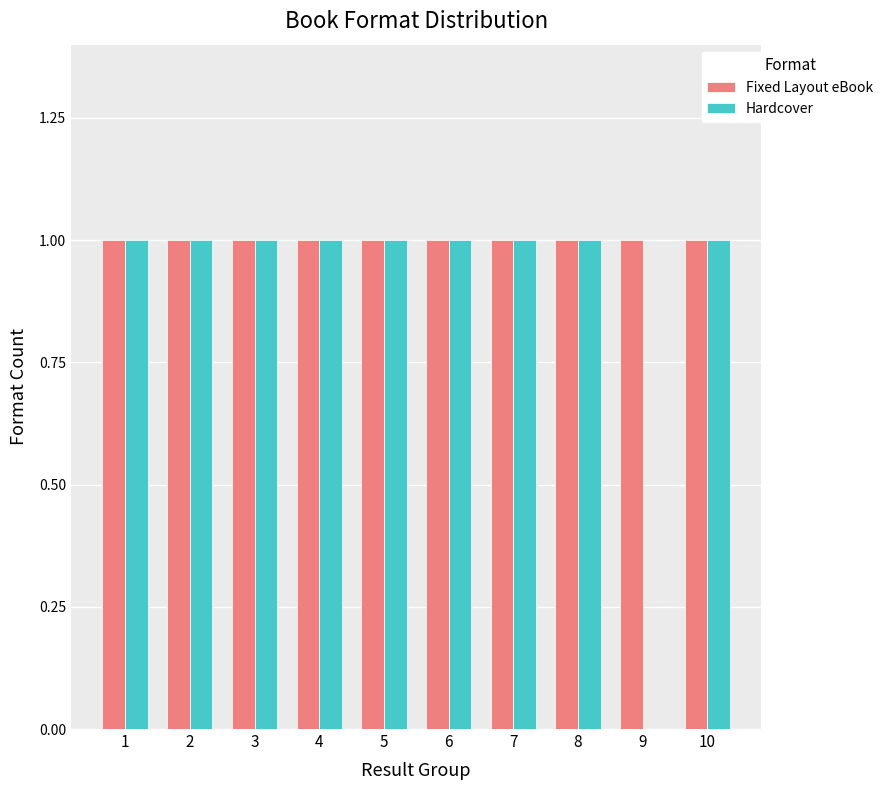

The value of Hardcover at 8 is 2. True or false?

False